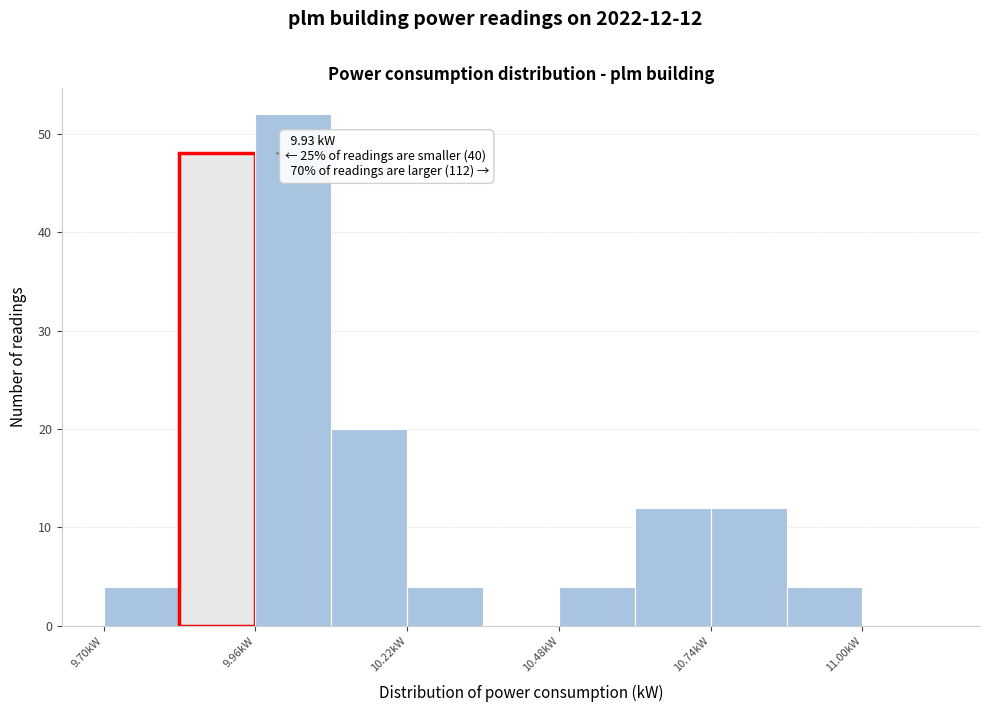

Around what value on the x-axis is the tallest bar? Give the approximate position of its centre, as read against the axis.

10.05